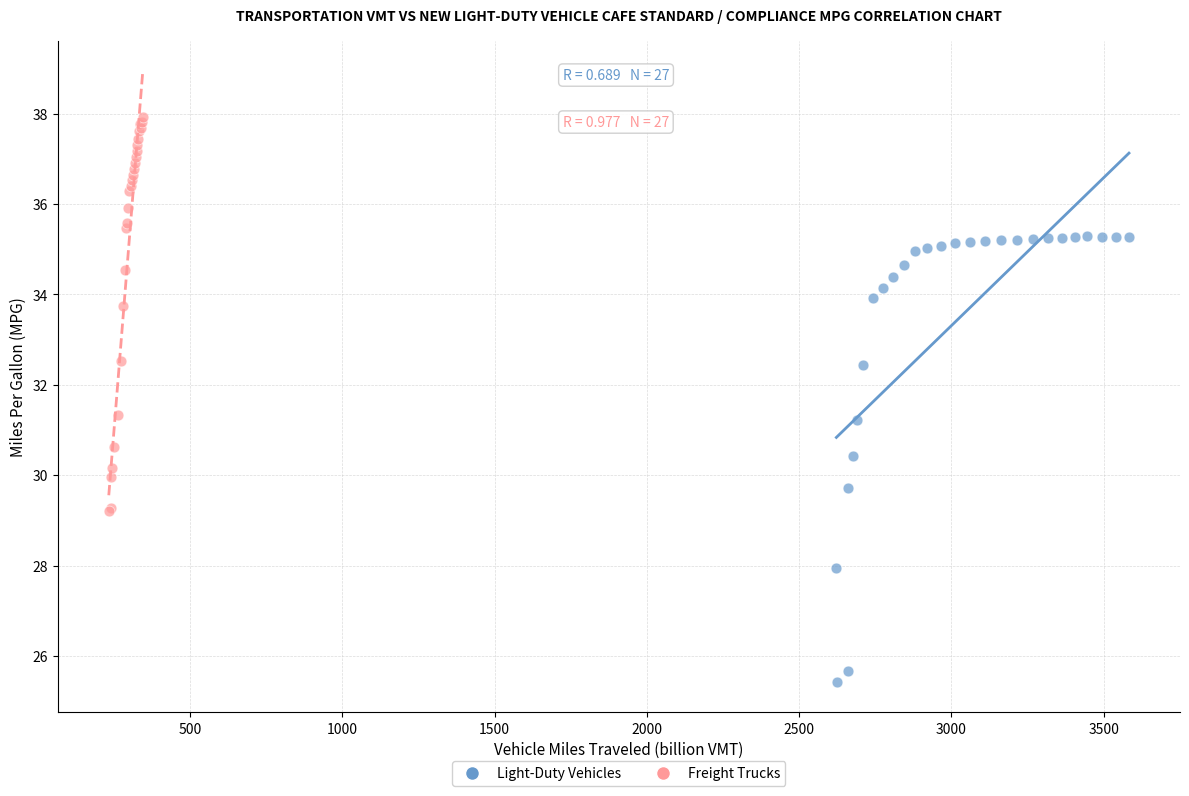

Which series contains the lowest Y value?

Light-Duty Vehicles